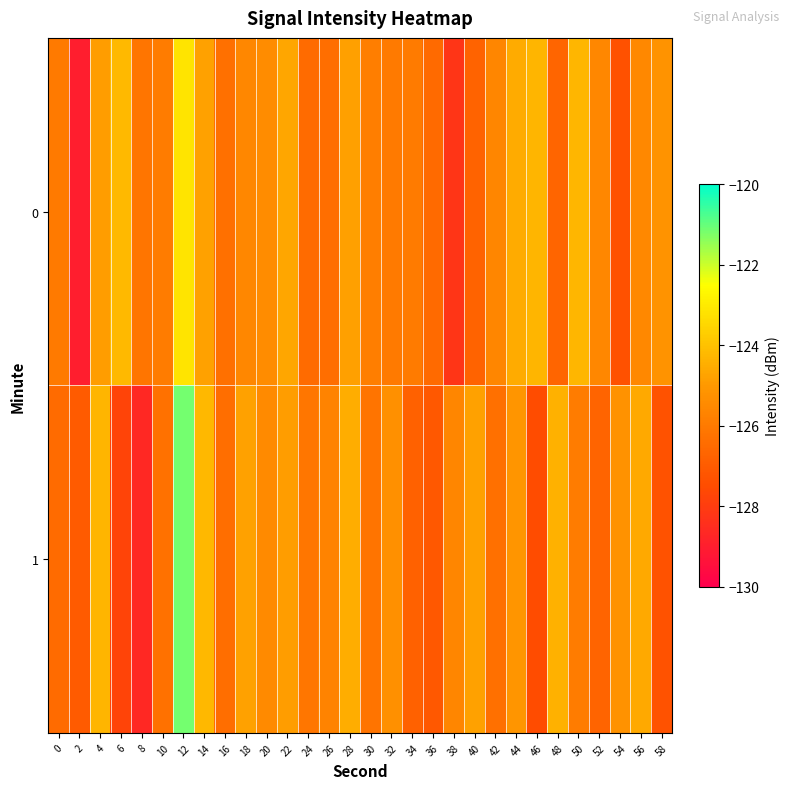

List the series in order of their peak value, lowest first.

0, 1